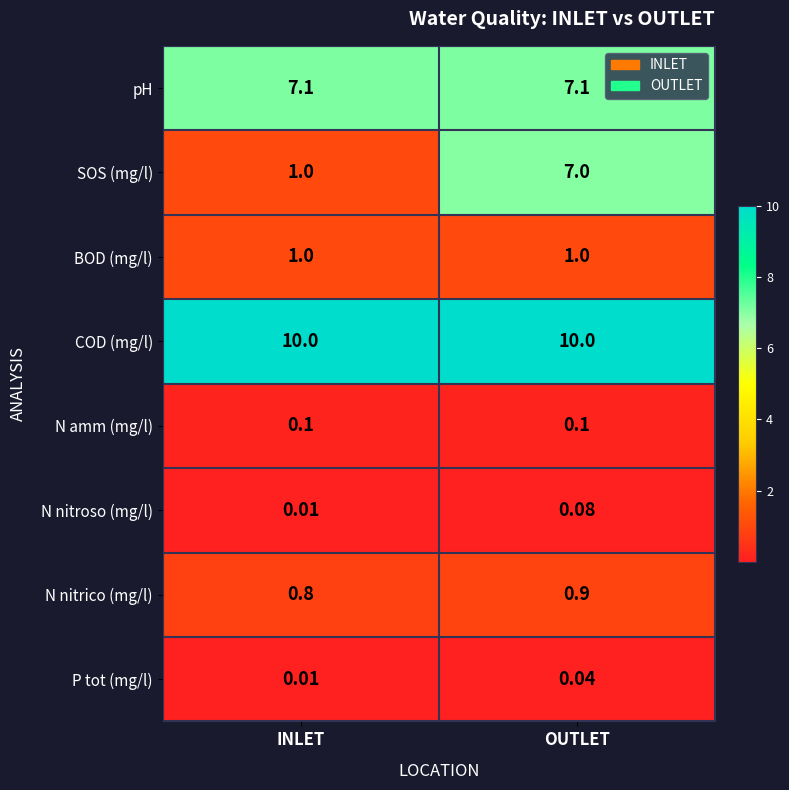

Where is SOS (mg/l) nearest to the value 4?

INLET